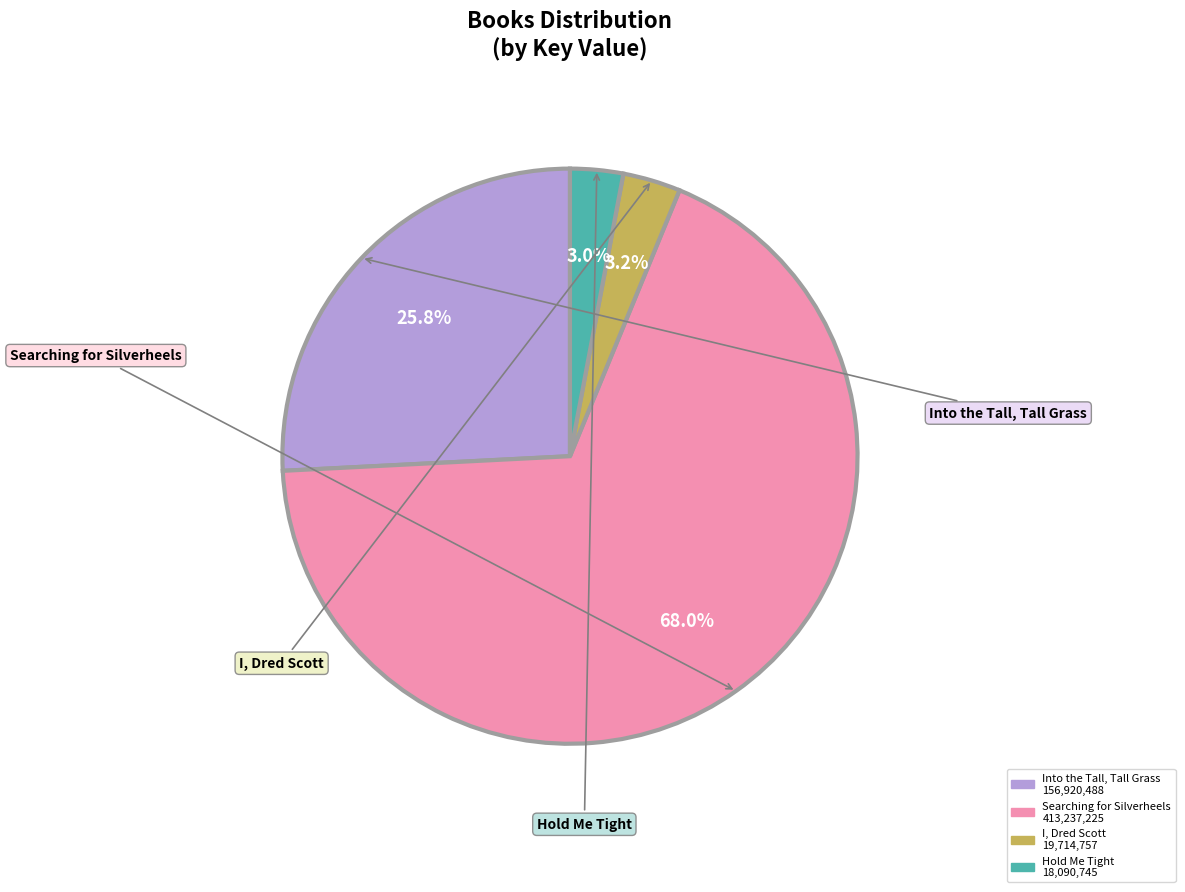

How many slices are in this pie chart?

4